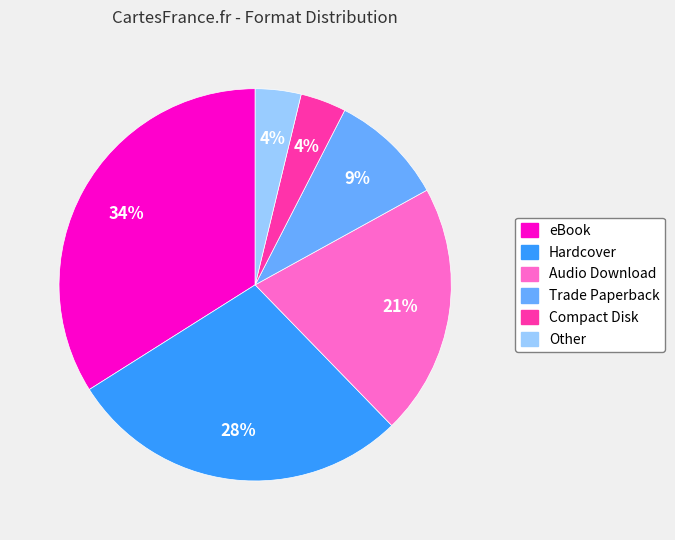

The Hardcover slice represents 17% of the pie. True or false?

False